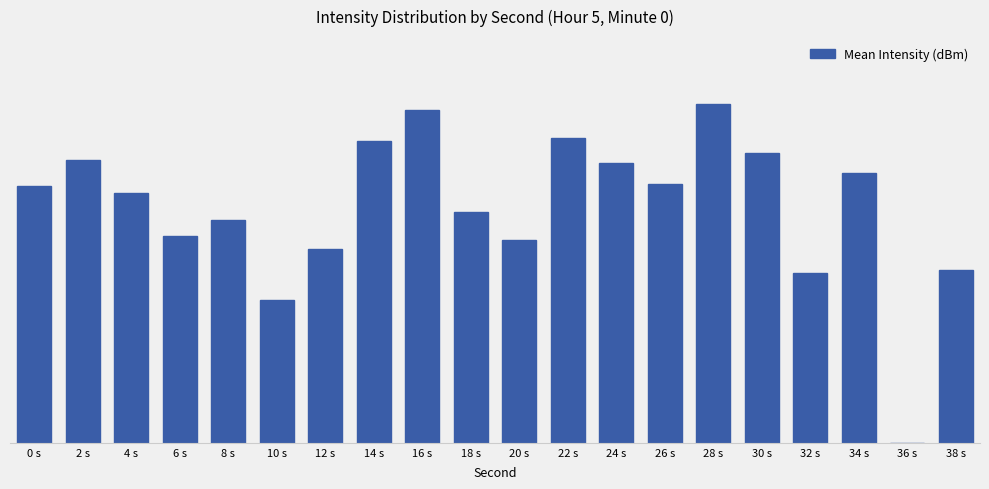

At which label is the value closest to 12?

32 s